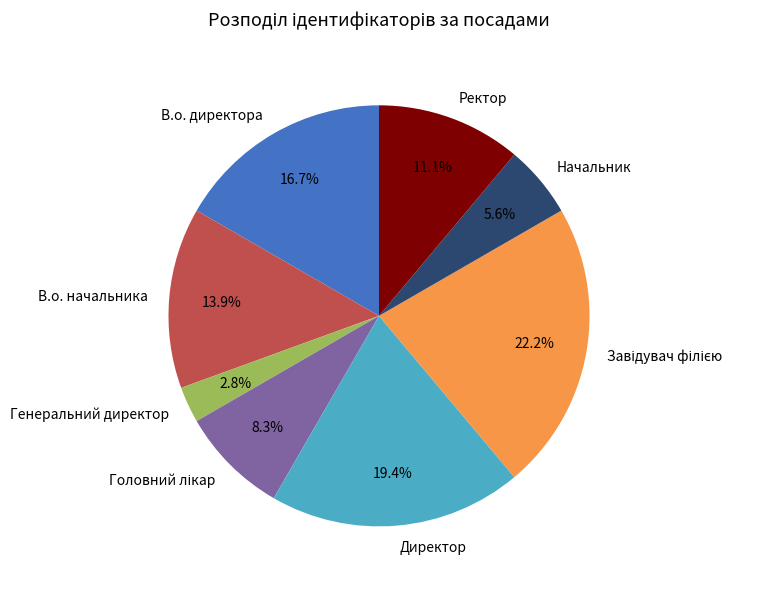

What is the smallest slice in the pie chart?

Генеральний директор